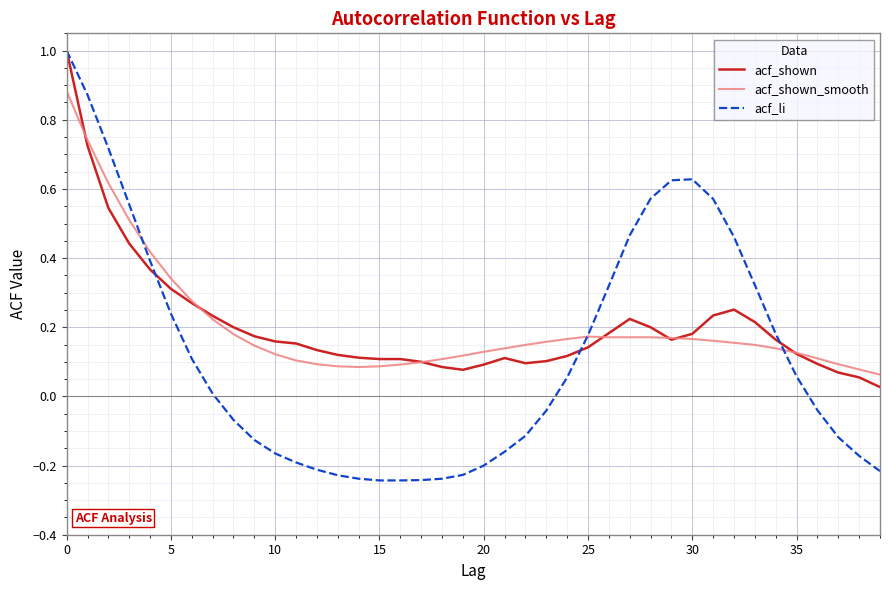

Which series has the largest range (max minus min)?

acf_li